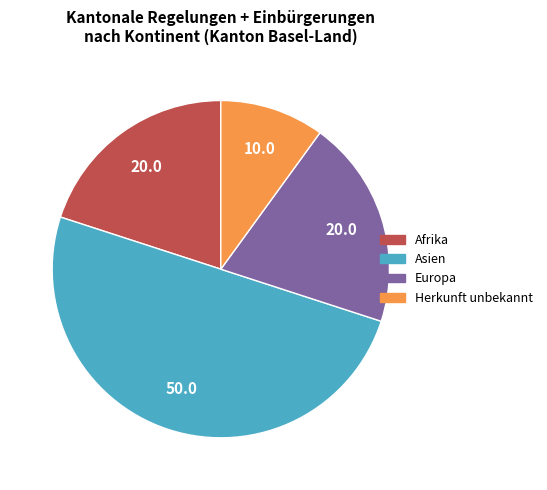

Is the sum of Europa and Afrika greater than half?

No